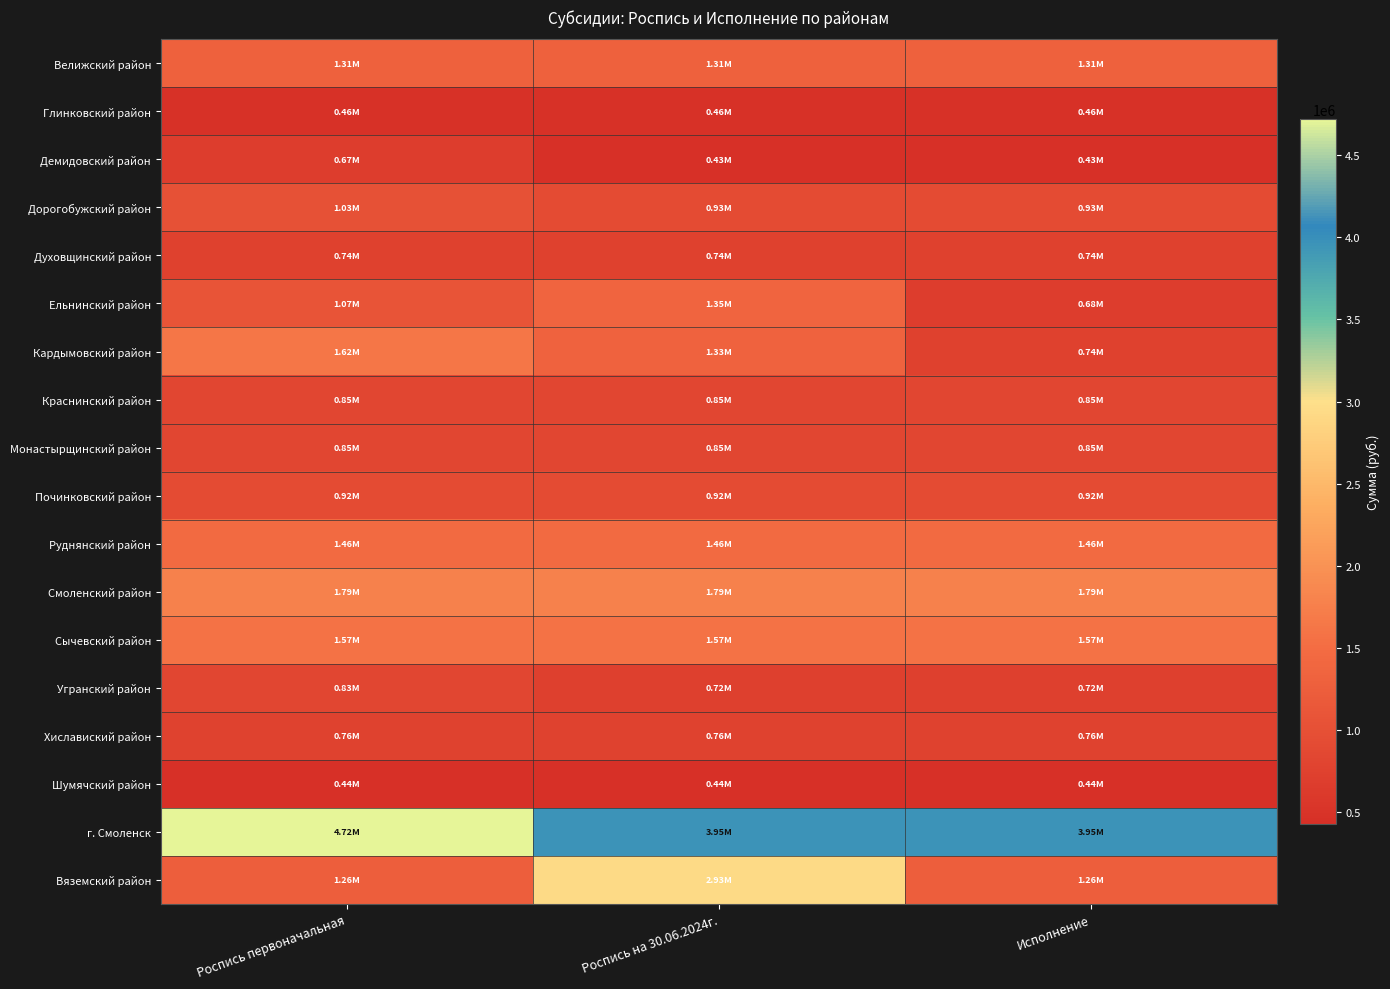

At how many categories does at least one series exceed 3730840?

3